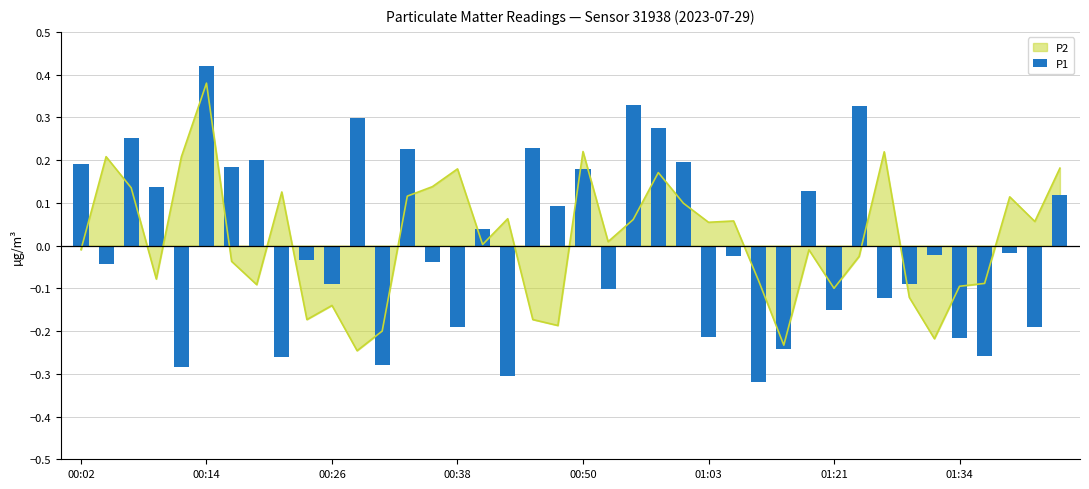

Is it true that the value at 11 is 0.4?

False